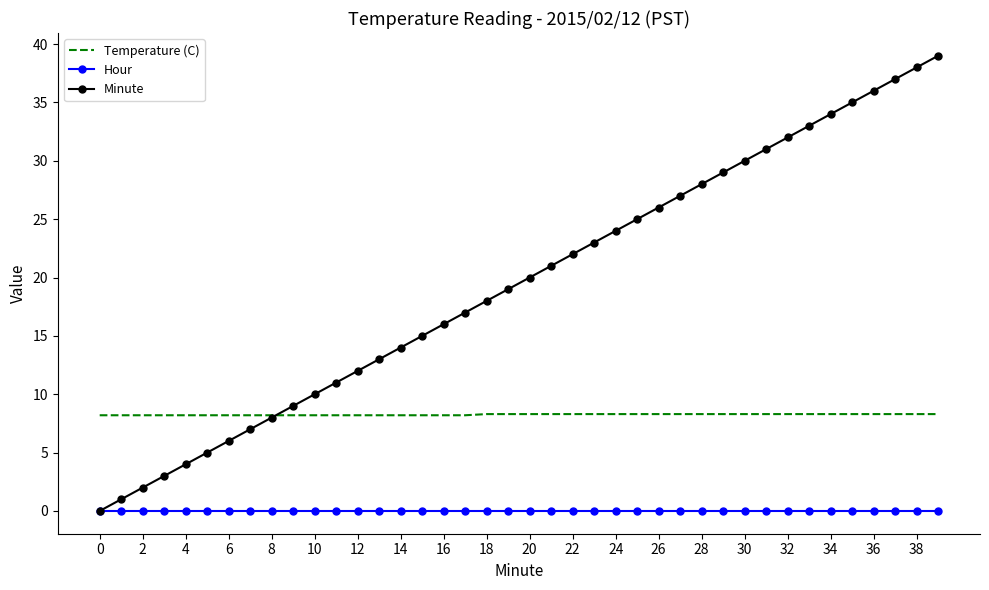

True or false: Temperature (C) and Hour cross at least once.

False